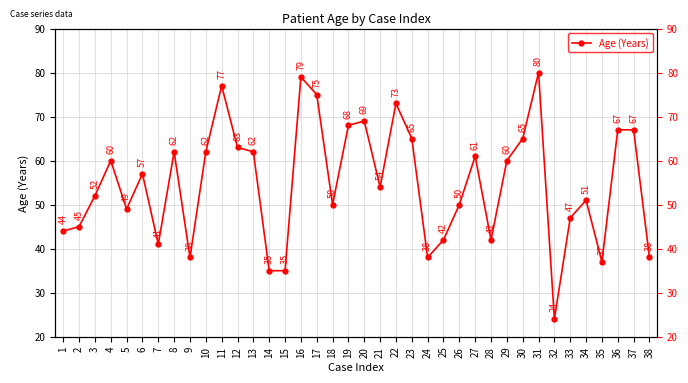

At which label does the data first exceed 57?

4